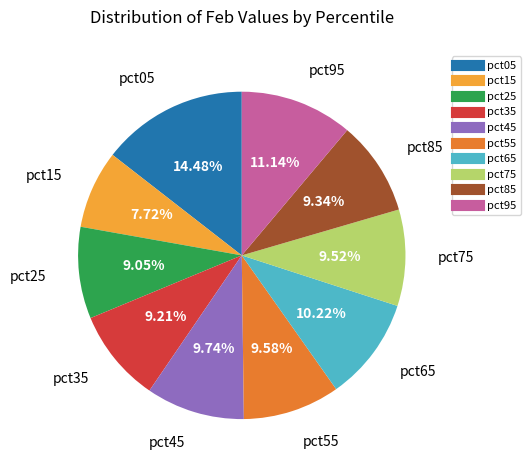

Which slice is the largest?

pct05